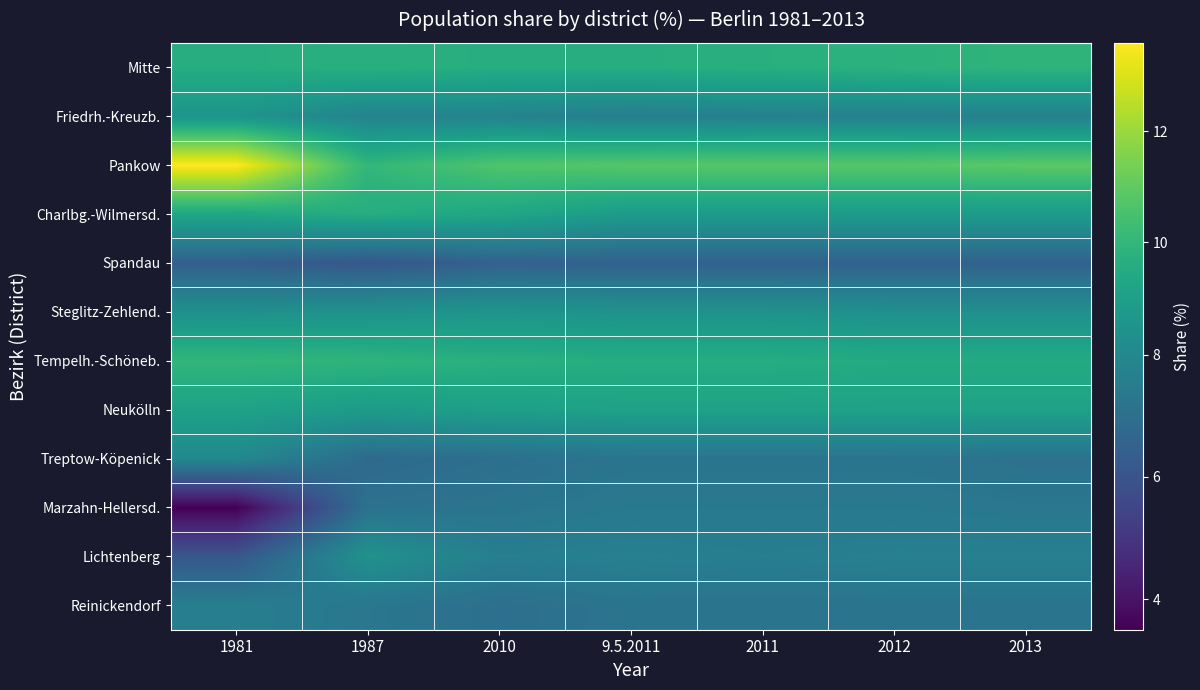

Reading left to right, list all the values displayed in this chart.

Mitte: 1981=9.6	1987=9.7	2010=9.6	9.5.2011=9.6	2011=9.7	2012=9.8	2013=9.9
Friedrh.-Kreuzb.: 1981=8.5	1987=7.8	2010=7.8	9.5.2011=7.6	2011=7.7	2012=7.7	2013=7.7
Pankow: 1981=13.6	1987=10.0	2010=10.7	9.5.2011=10.8	2011=10.8	2012=10.8	2013=10.9
Charlbg.-Wilmersd.: 1981=9.3	1987=9.6	2010=9.3	9.5.2011=8.8	2011=8.8	2012=8.8	2013=8.8
Spandau: 1981=6.4	1987=6.1	2010=6.5	9.5.2011=6.5	2011=6.5	2012=6.5	2013=6.5
Steglitz-Zehlend.: 1981=8.3	1987=8.4	2010=8.5	9.5.2011=8.4	2011=8.4	2012=8.3	2013=8.3
Tempelh.-Schöneb.: 1981=10.0	1987=9.9	2010=9.7	9.5.2011=9.6	2011=9.6	2012=9.5	2013=9.5
Neukölln: 1981=9.1	1987=8.8	2010=9.0	9.5.2011=9.1	2011=9.1	2012=9.1	2013=9.1
Treptow-Köpenick: 1981=8.0	1987=6.8	2010=7.0	9.5.2011=7.2	2011=7.2	2012=7.2	2013=7.1
Marzahn-Hellersd.: 1981=3.5	1987=7.1	2010=7.2	9.5.2011=7.4	2011=7.4	2012=7.4	2013=7.3
Lichtenberg: 1981=6.1	1987=8.4	2010=7.6	9.5.2011=7.7	2011=7.6	2012=7.7	2013=7.7
Reinickendorf: 1981=7.6	1987=7.3	2010=7.0	9.5.2011=7.2	2011=7.2	2012=7.2	2013=7.2